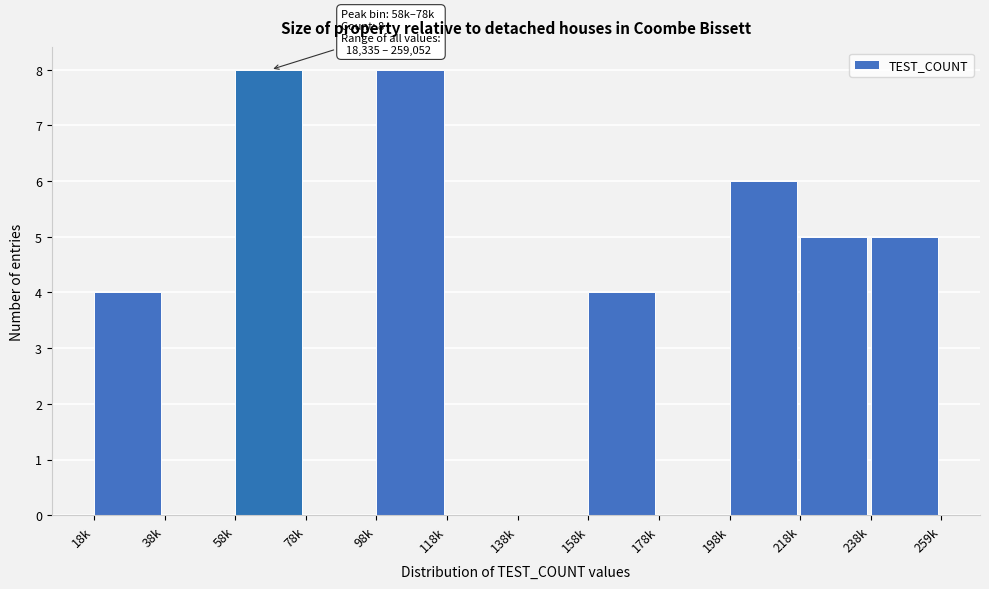

Reading left to right, transcribe all the data shown in this chart.

18k=4	38k=0	58k=8	78k=0	98k=8	118k=0	138k=0	158k=4	178k=0	198k=6	218k=5	238k=5